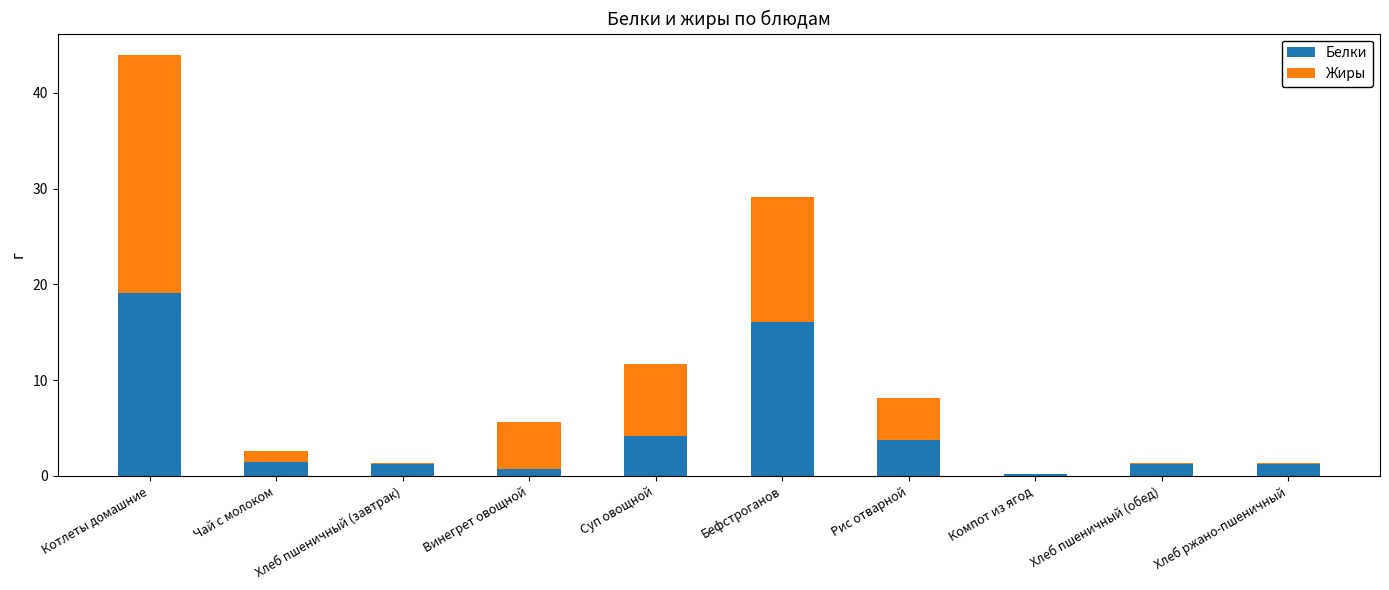

True or false: Белки has a value of 3.8 at Рис отварной.

True